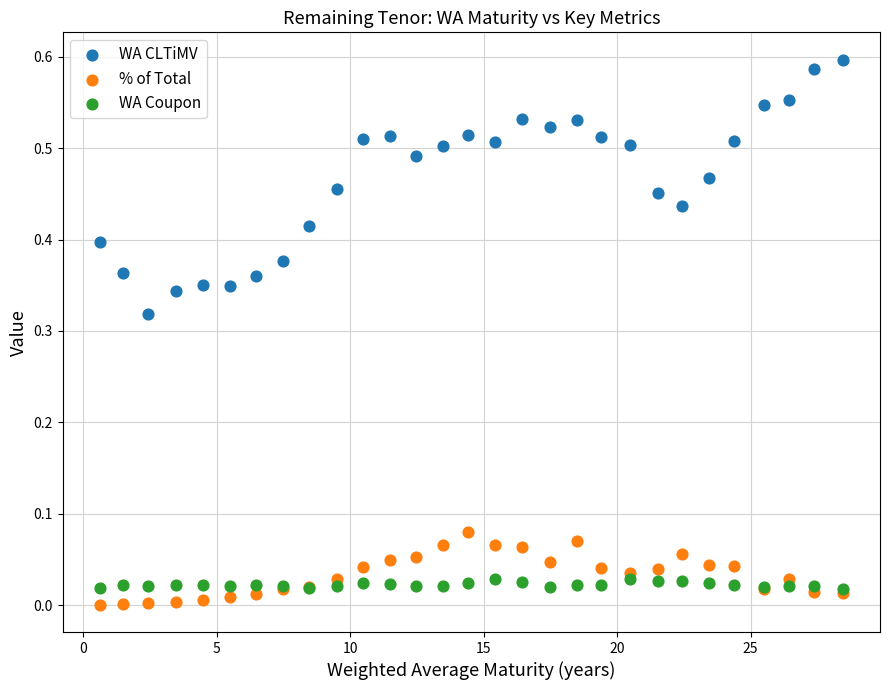

Which series contains the lowest Y value?

% of Total